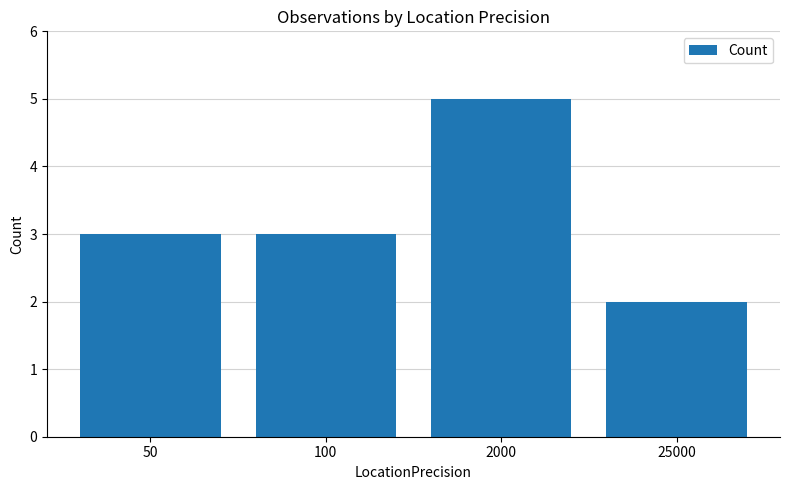

Does the chart contain stacked bars?

No